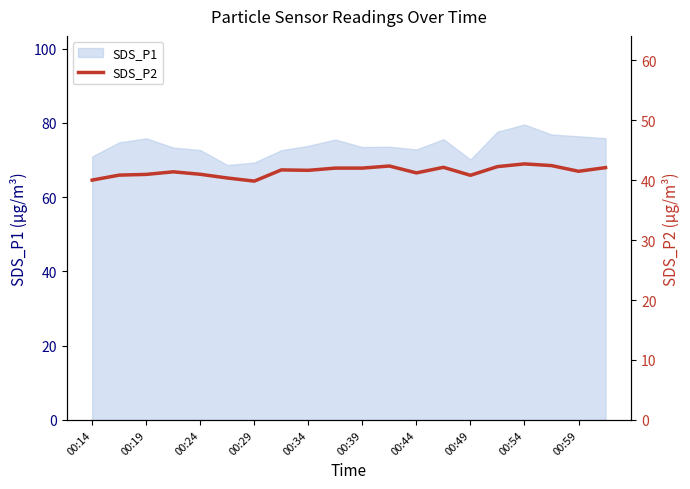

What is the lowest value of the SDS_P1 series?

68.7